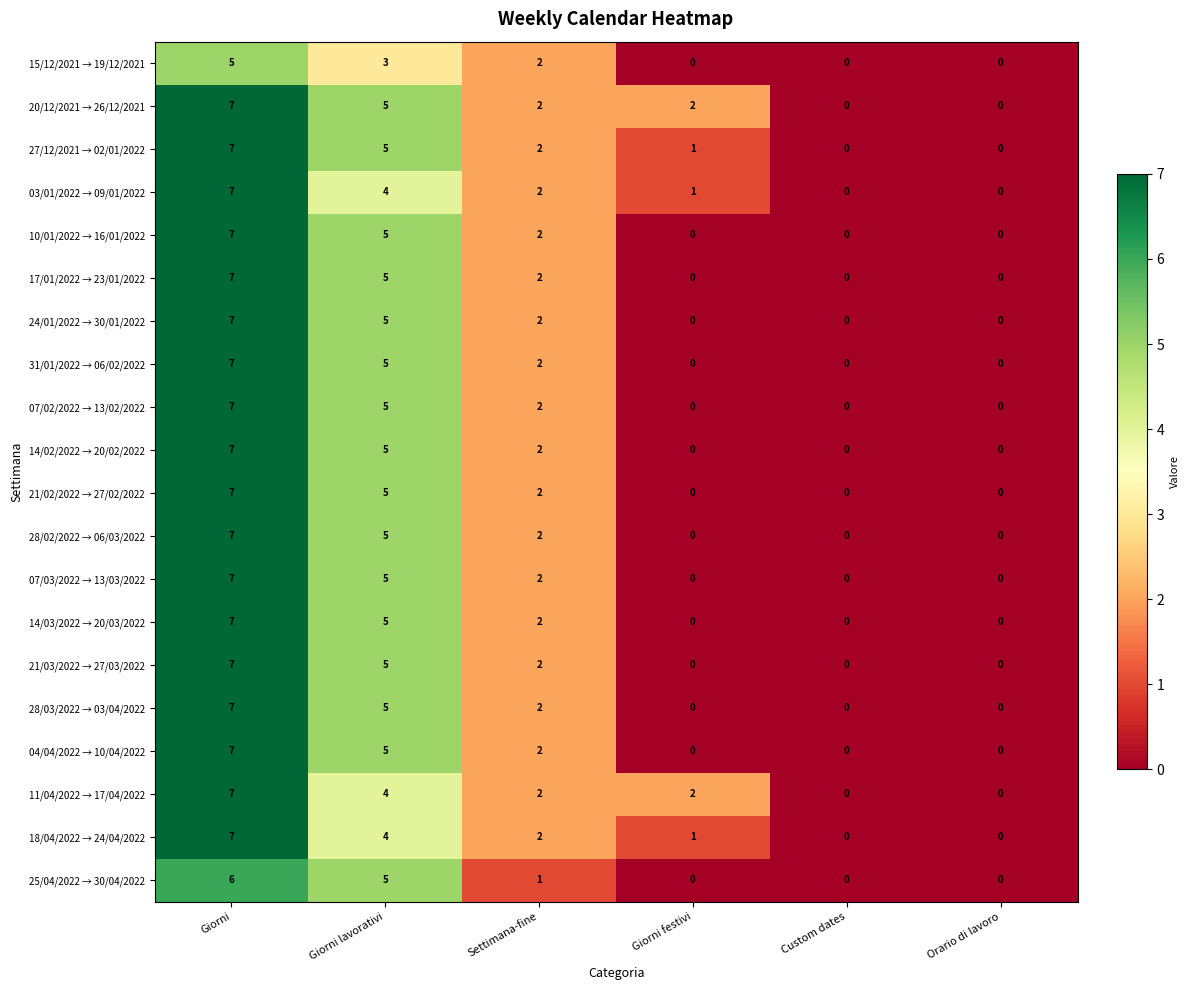

Is the value of 31/01/2022 → 06/02/2022 at Settimana-fine greater than the value of 10/01/2022 → 16/01/2022 at Giorni festivi?

Yes